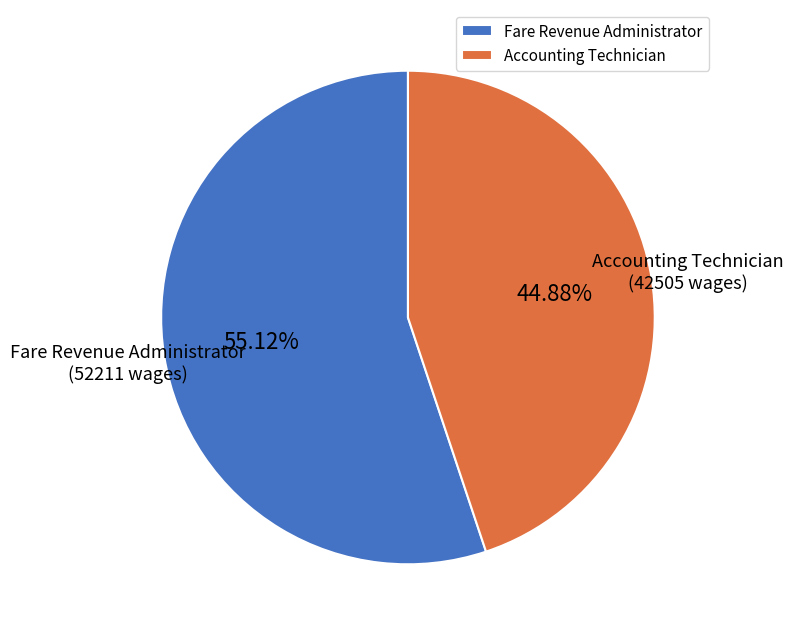

What is the ratio of the value at Fare Revenue Administrator to the value at Accounting Technician?

1.2